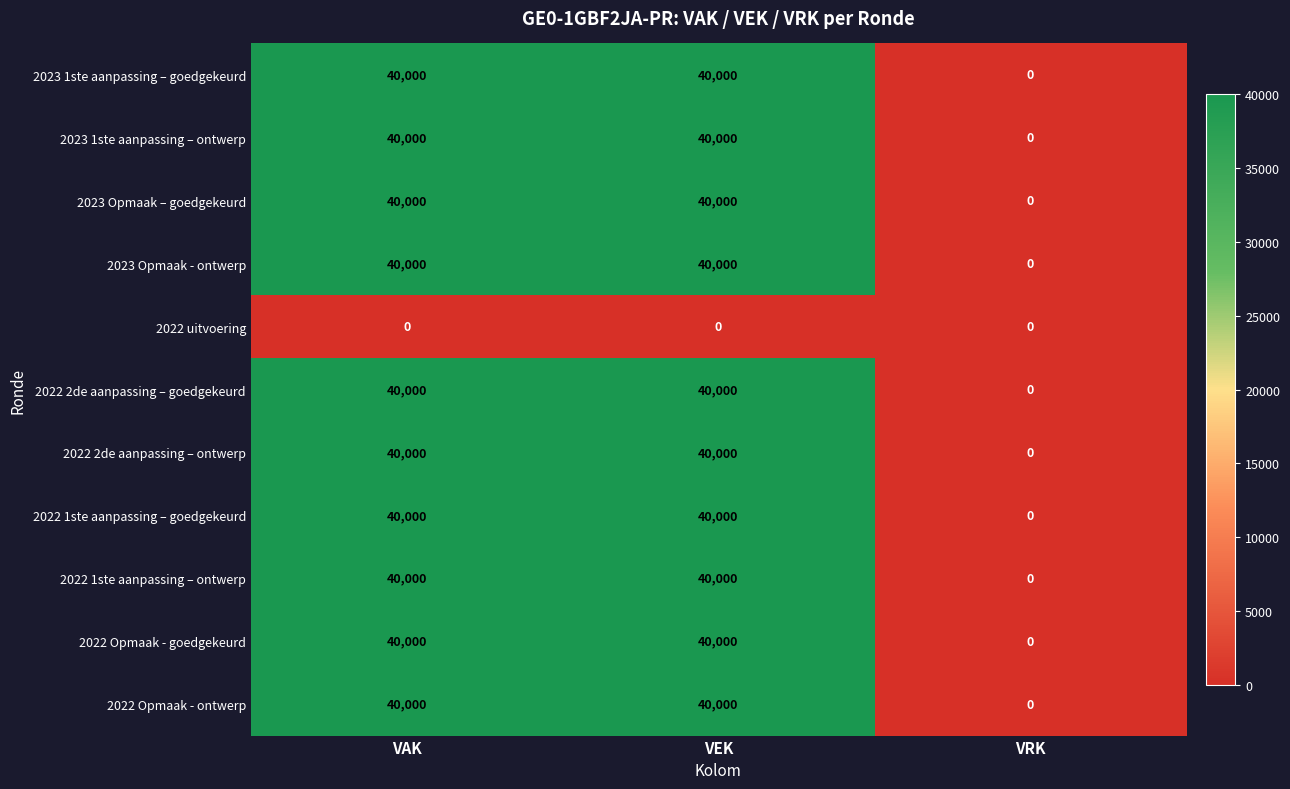

Count the number of data series in this chart.

11